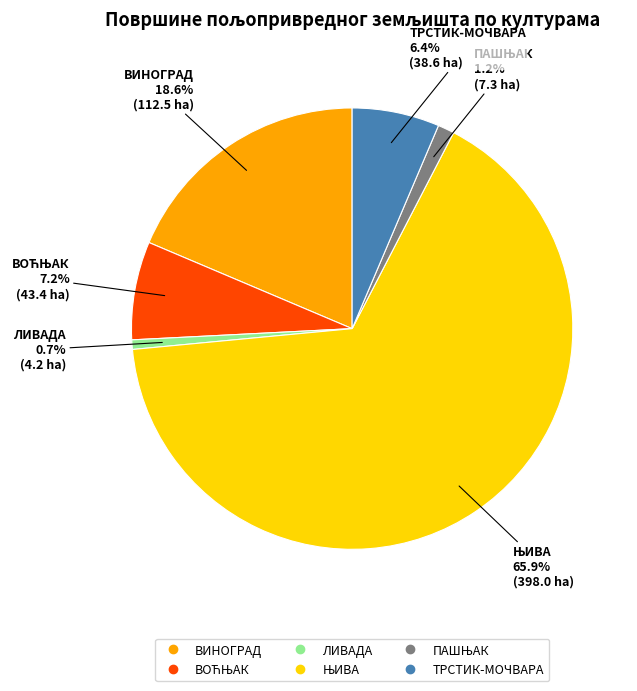

Is ТРСТИК-МОЧВАРА the majority of the pie?

No